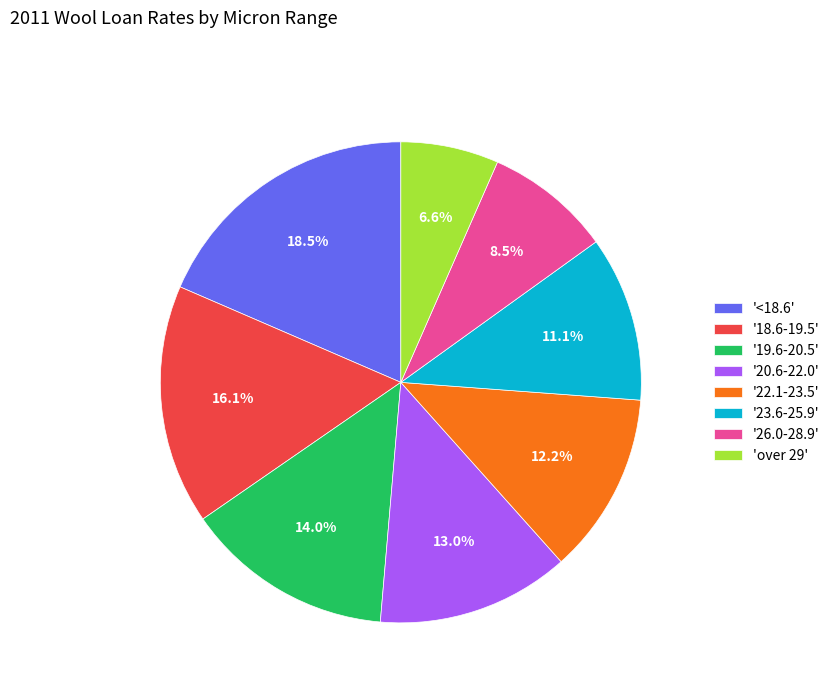

Does '26.0-28.9' account for over 50% of the chart?

No